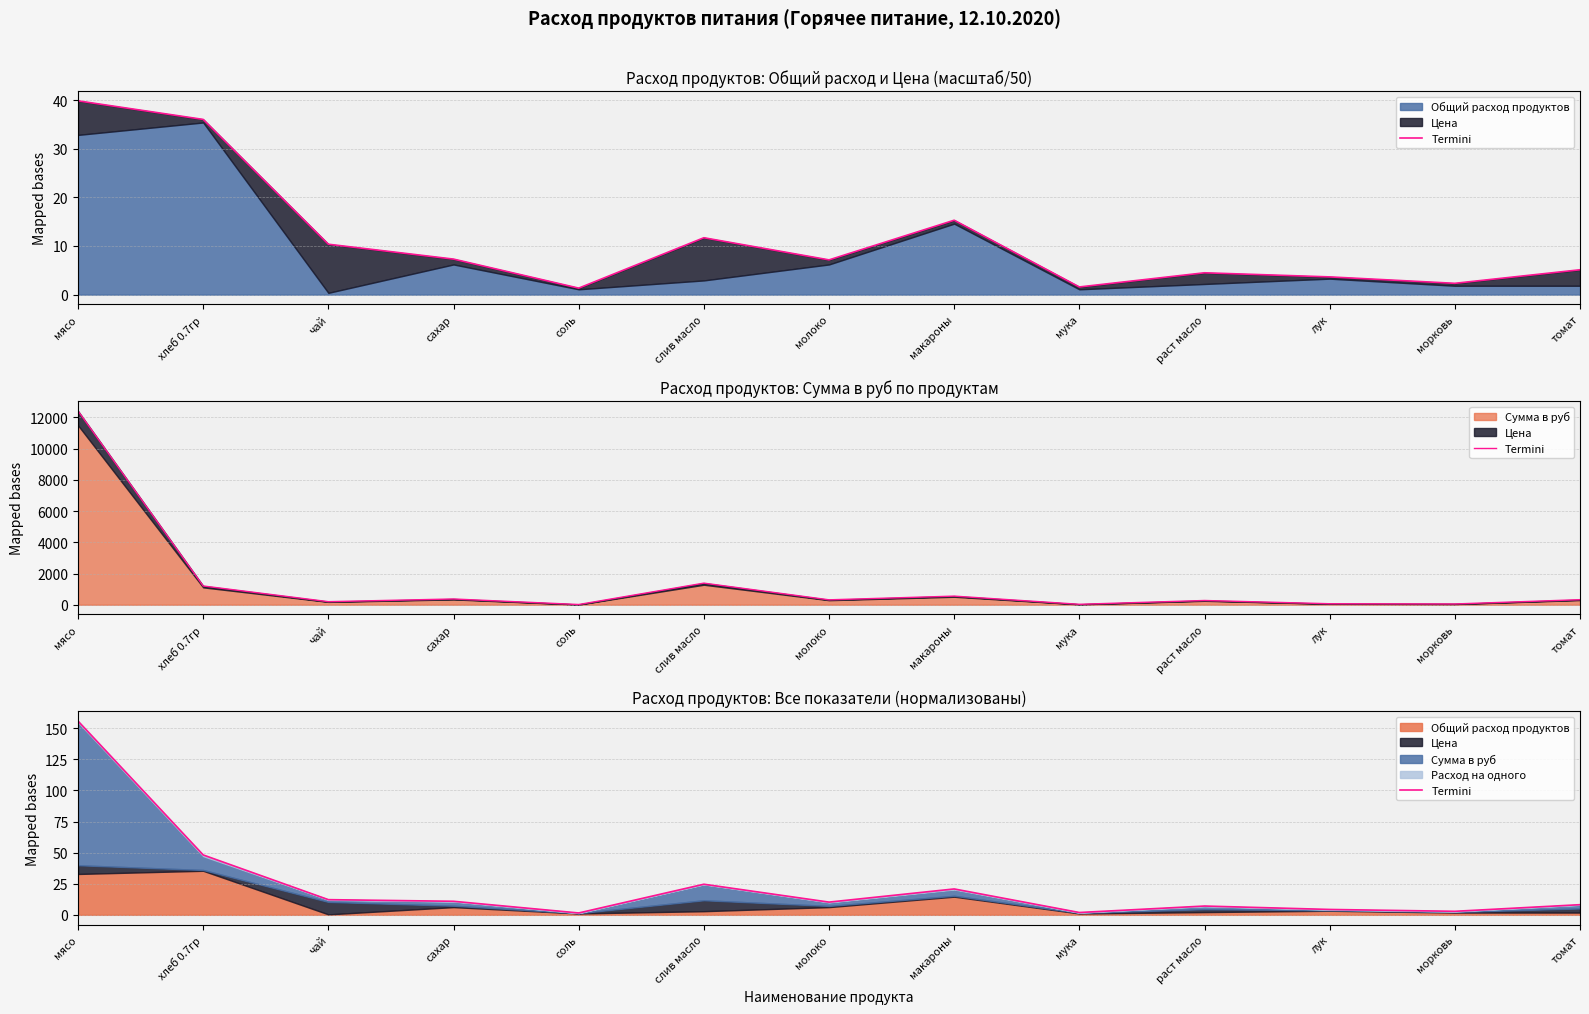

Which has a higher value, морковь or лук?

лук